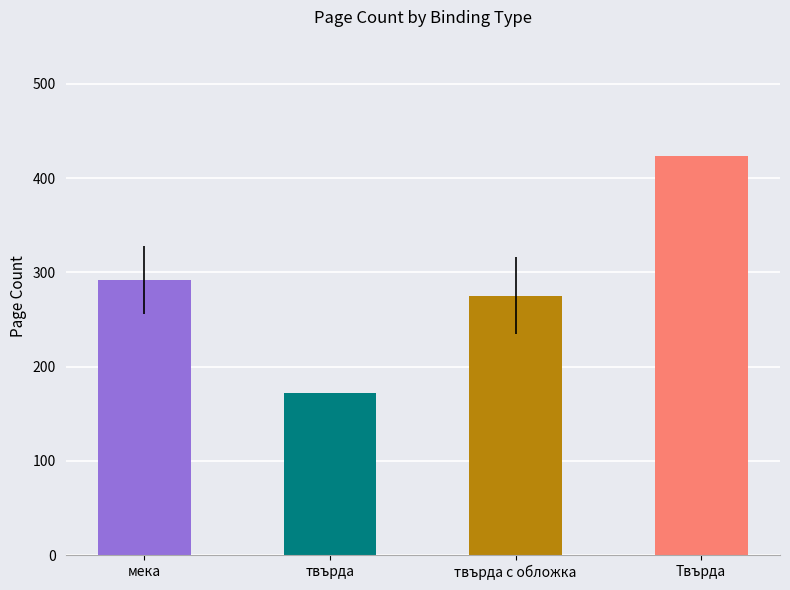

At which label is the value closest to 298?

мека